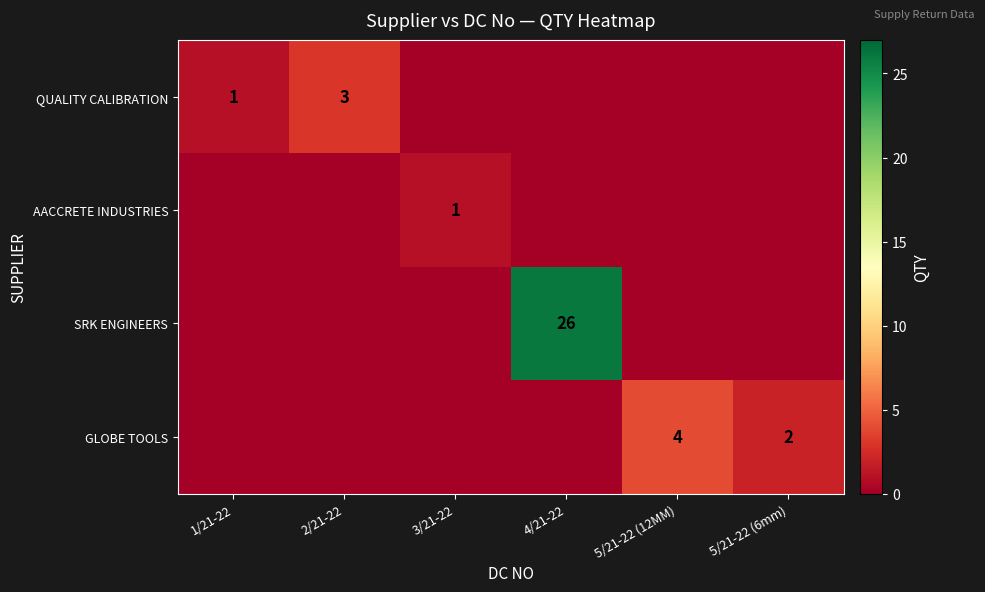

True or false: AACCRETE INDUSTRIES has a value of 1 at 3/21-22.

True